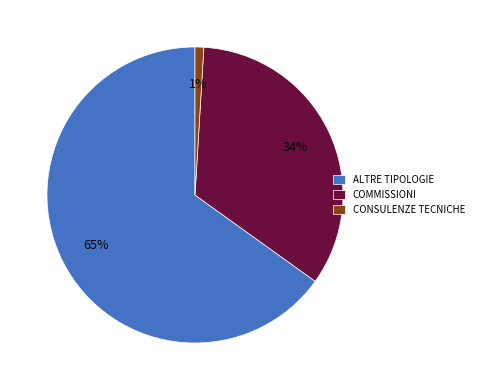

Do COMMISSIONI and CONSULENZE TECNICHE together represent more than half of the pie?

No